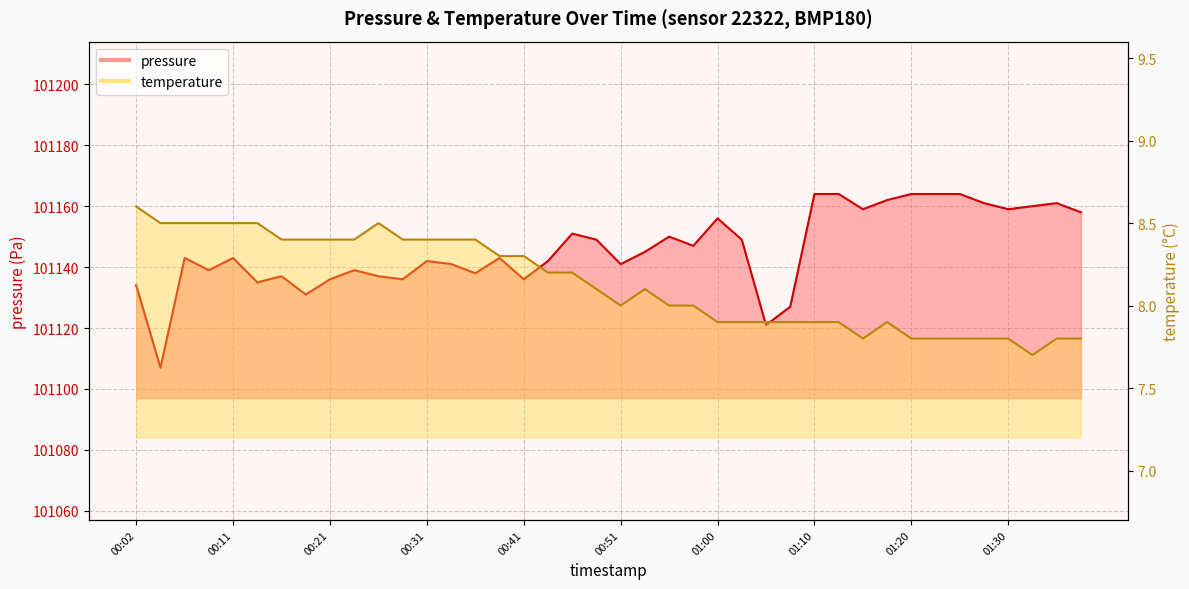

What is the maximum value shown in the chart?

101164.0